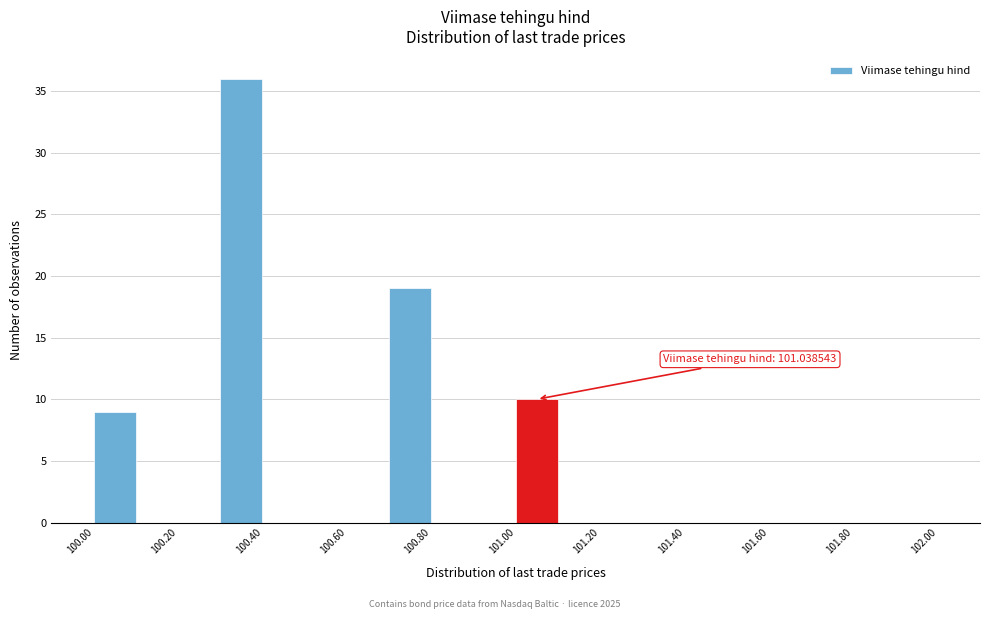

Over which range of the x-axis is the bar tallest?

100.3 to 100.4